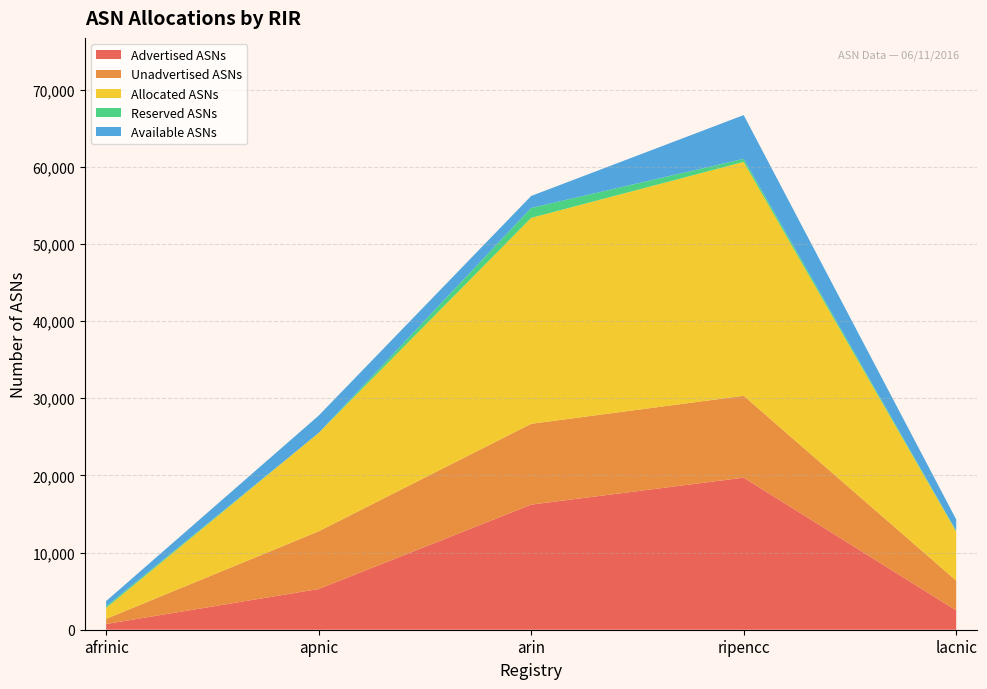

Reading right to left, extract all data points from this chart.

Advertised ASNs: 2502	19704	16211	5274	741
Unadvertised ASNs: 3858	10607	10473	7479	668
Allocated ASNs: 6360	30311	26684	12753	1409
Reserved ASNs: 94	396	1287	0	209
Available ASNs: 1481	5669	1554	2243	684